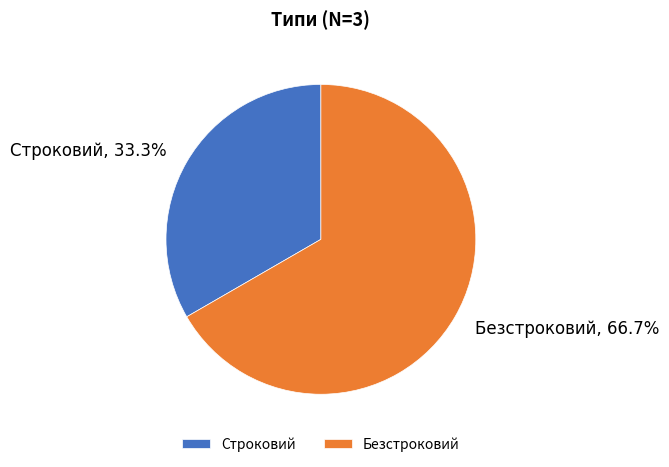

How much of the chart is everything except Безстроковий?

33.3%